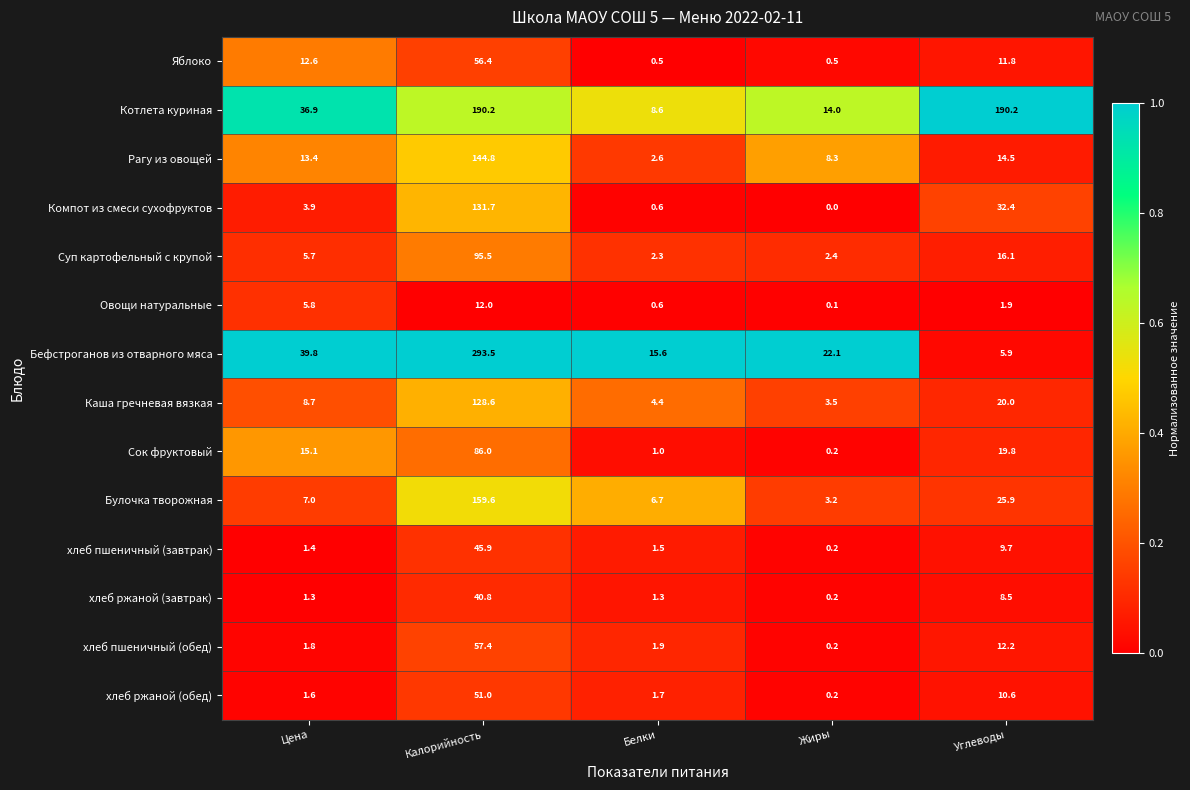

Rank the series by their maximum value, from lowest to highest.

Овощи натуральные, хлеб ржаной (завтрак), хлеб пшеничный (завтрак), хлеб ржаной (обед), Яблоко, хлеб пшеничный (обед), Сок фруктовый, Суп картофельный с крупой, Каша гречневая вязкая, Компот из смеси сухофруктов, Рагу из овощей, Булочка творожная, Котлета куриная, Бефстроганов из отварного мяса